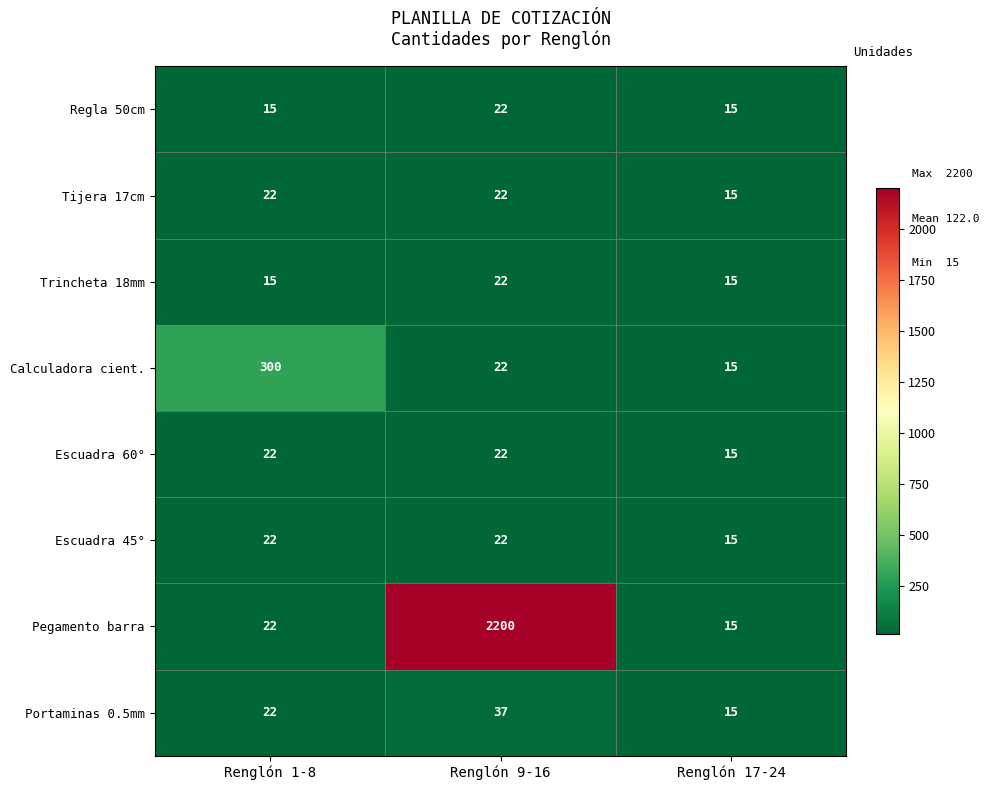

Between Renglón 1-8 and Renglón 17-24, which series saw the biggest shift?

Calculadora cient.